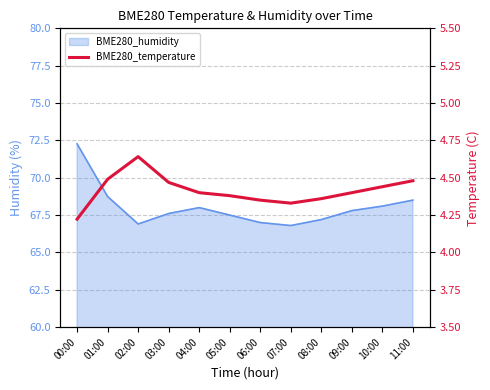

What is the label of the 10th point from the right?

02:00